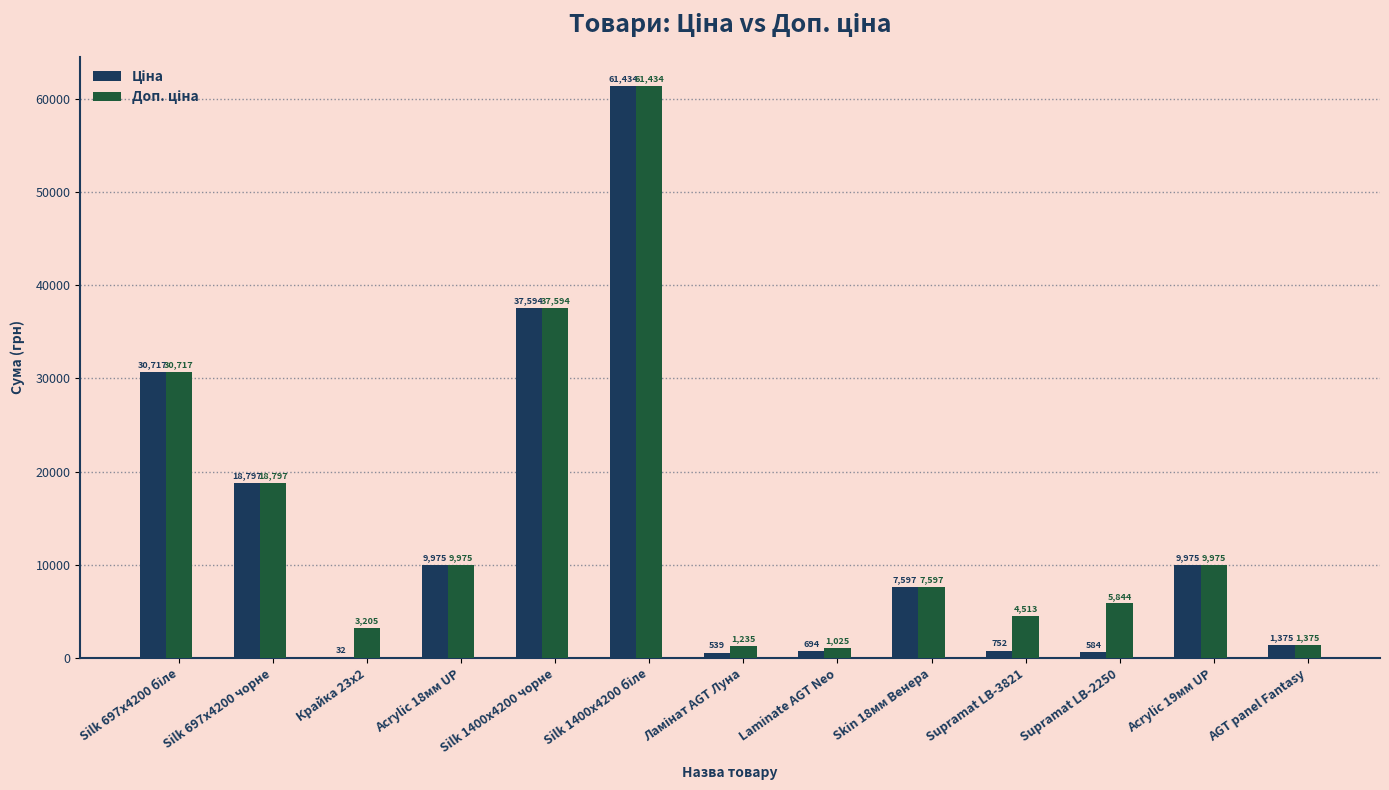

What is the maximum value shown in the chart?

61434.3